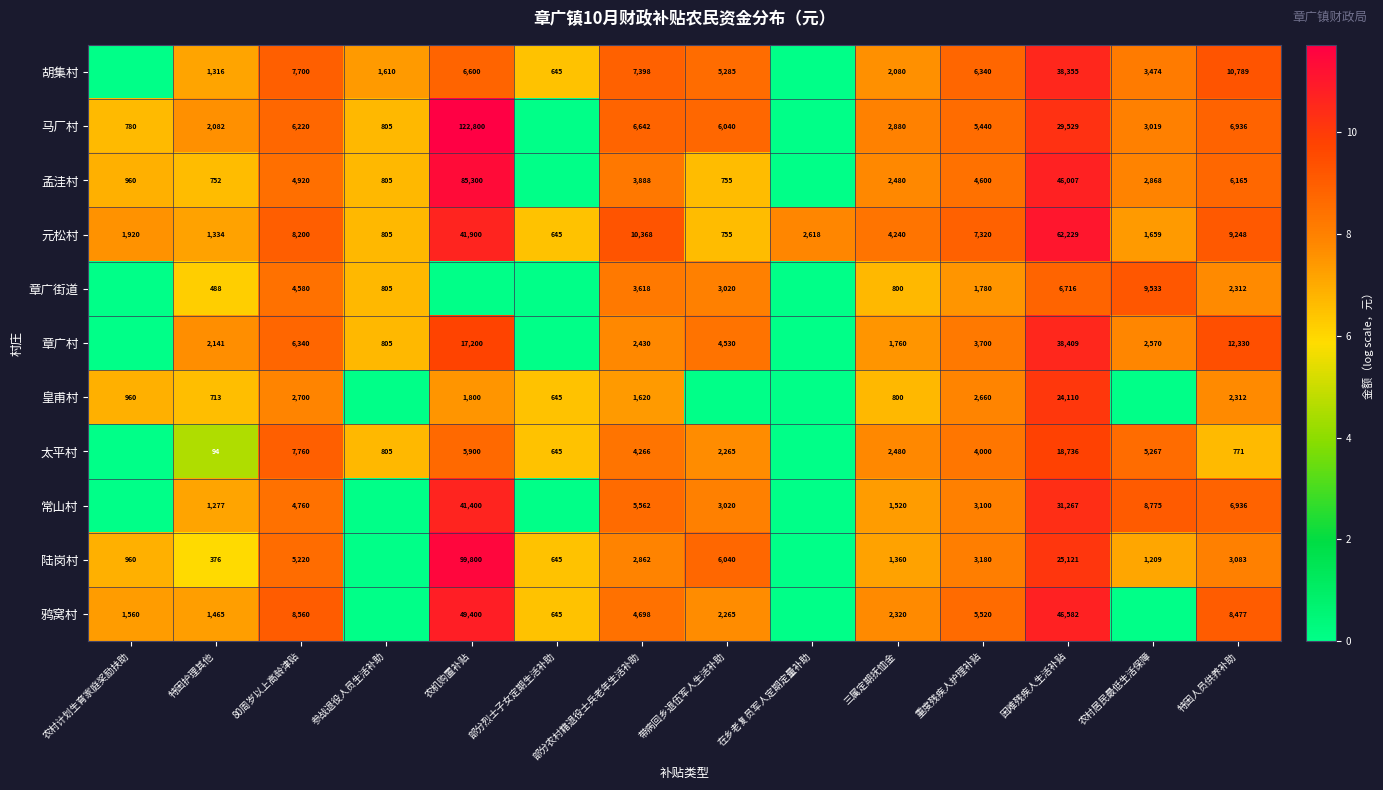

At 特困护理其他, list the series in order from smallest to largest.

太平村, 陆岗村, 章广街道, 皇甫村, 孟洼村, 常山村, 胡集村, 元松村, 鸦窝村, 马厂村, 章广村